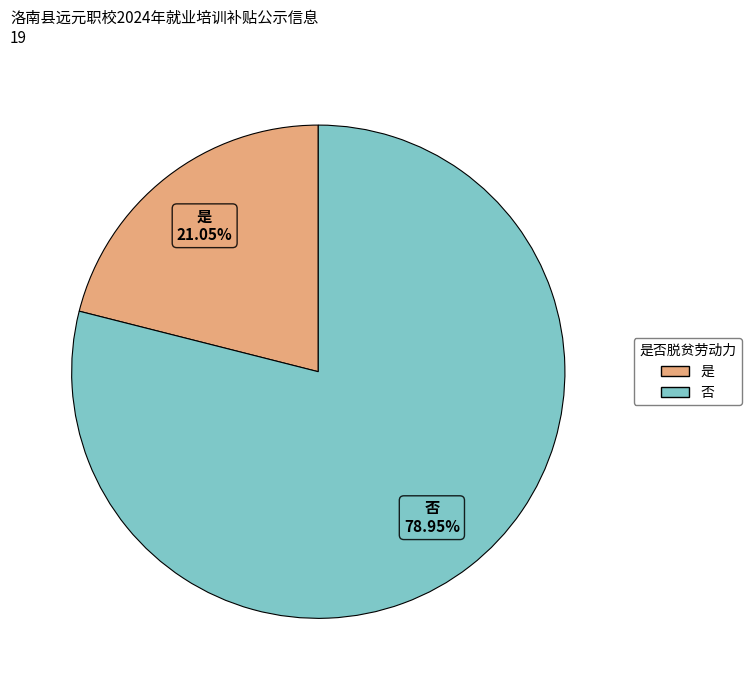

True or false: 否 accounts for 79% of the total.

True